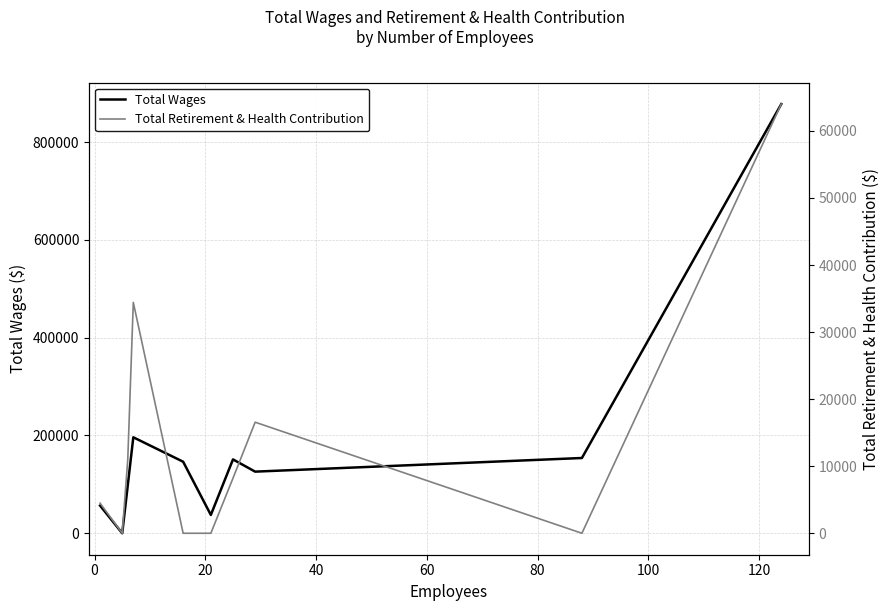

Reading left to right, extract all data points from this chart.

Total Wages: 56565	0	97828	196242	146265	37477	151035	126009	153889	877616
Total Retirement & Health Contribution: 4490	0	10992	34422	0	0	8210	16560	0	63998